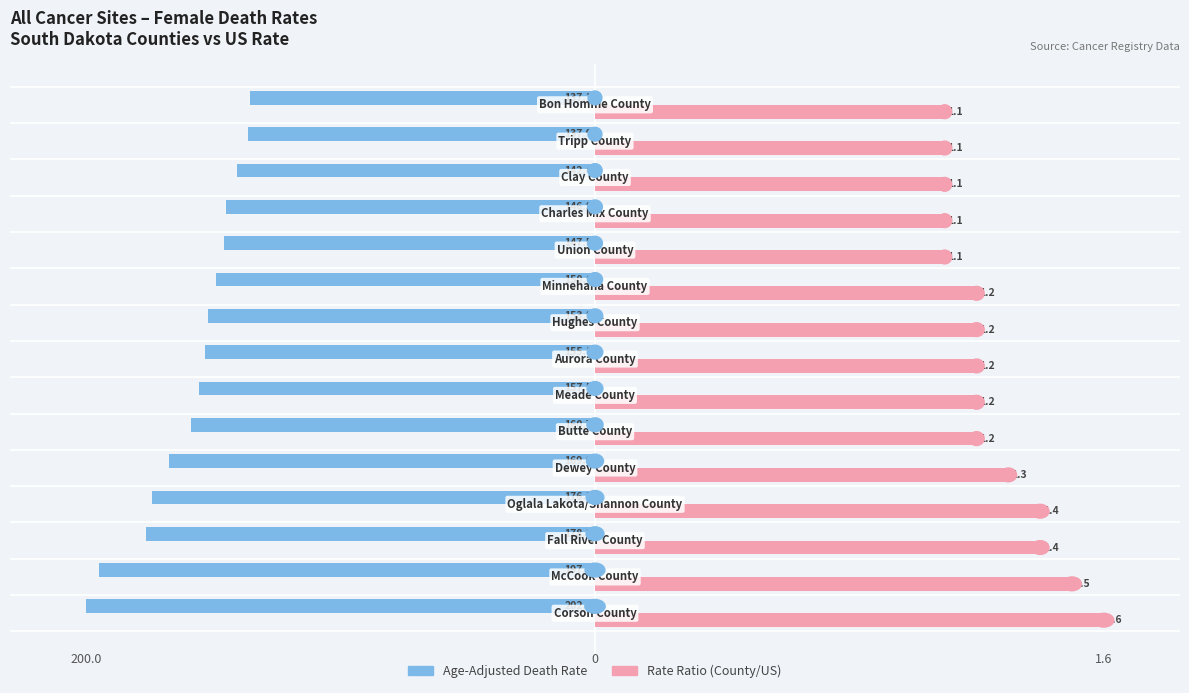

How many groups of bars are there?

15